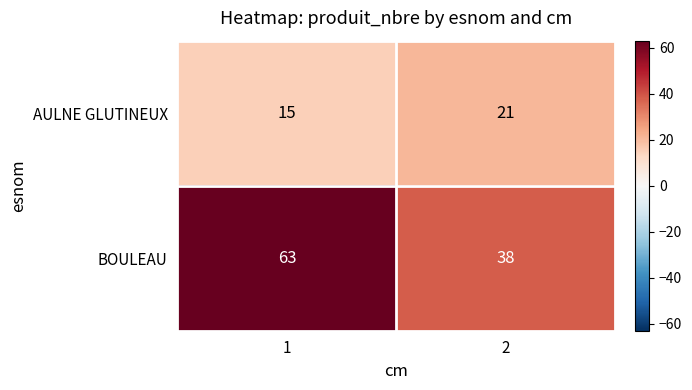

Which series has the widest spread of values?

BOULEAU